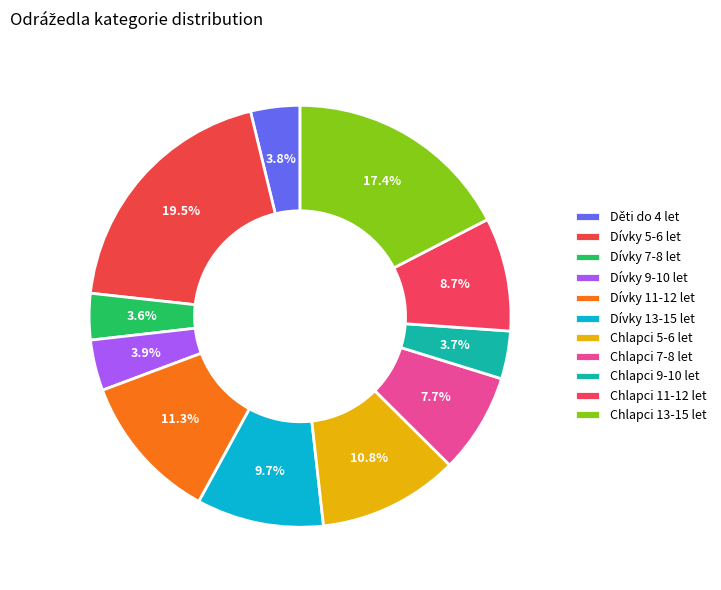

What percentage is the Dívky 9-10 let slice, to the nearest percent?

4%